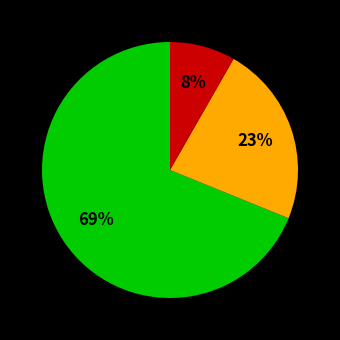

Does any single category account for the majority?

Yes